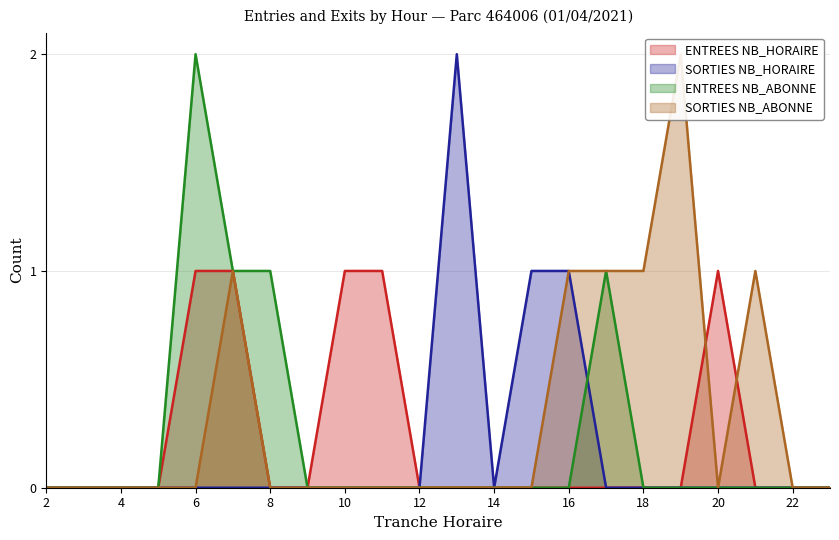

The SORTIES NB_ABONNE series shows 0 at 12. True or false?

True